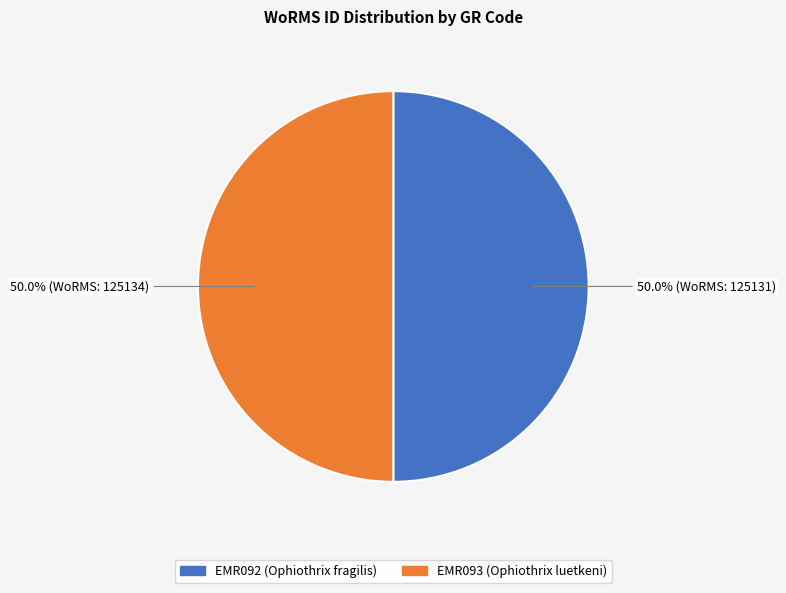

How many segments does this pie chart have?

2